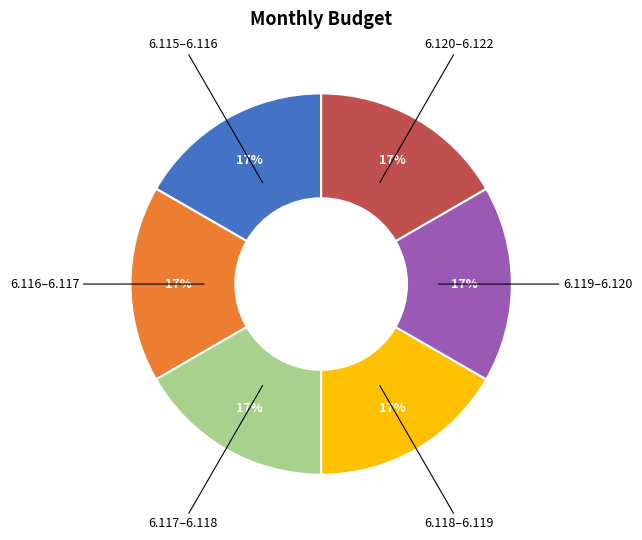

To the nearest percent, what percentage of the pie is 6.117–6.118?

17%